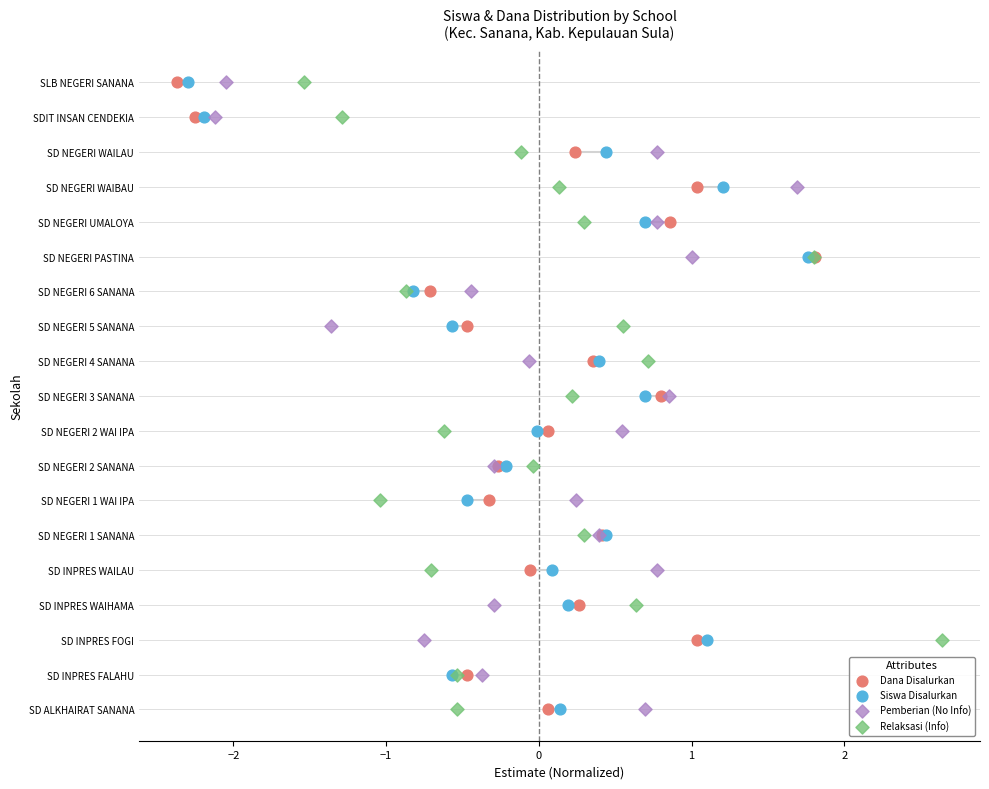

What are all the series names shown in the legend?

Dana Disalurkan, Siswa Disalurkan, Pemberian (No Info), Relaksasi (Info)